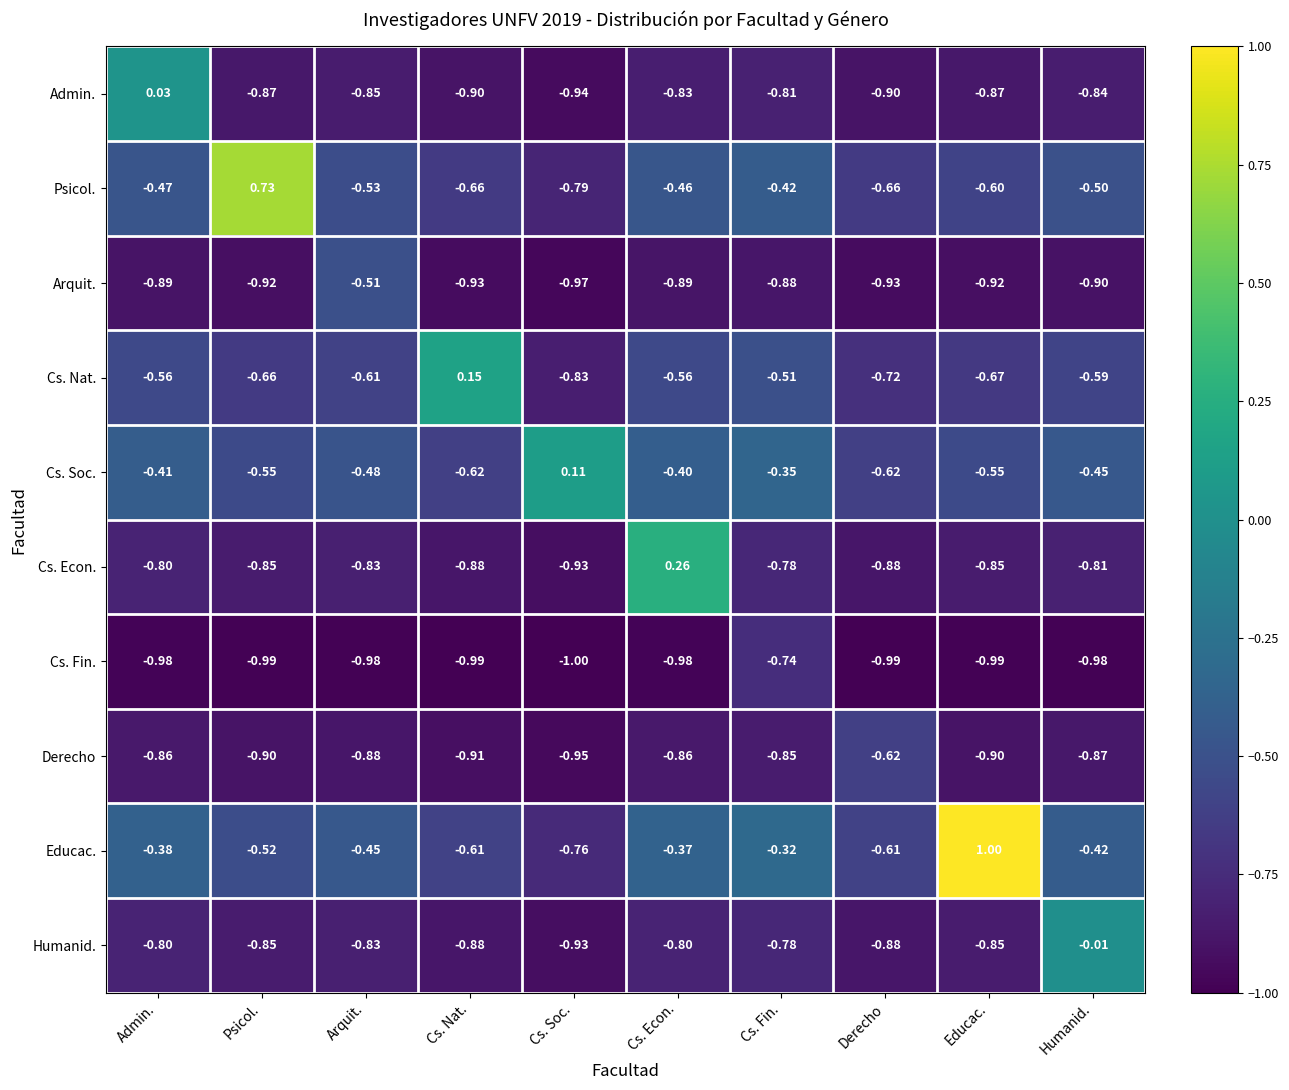

At which category does the chart reach its peak across all series?

Educac.